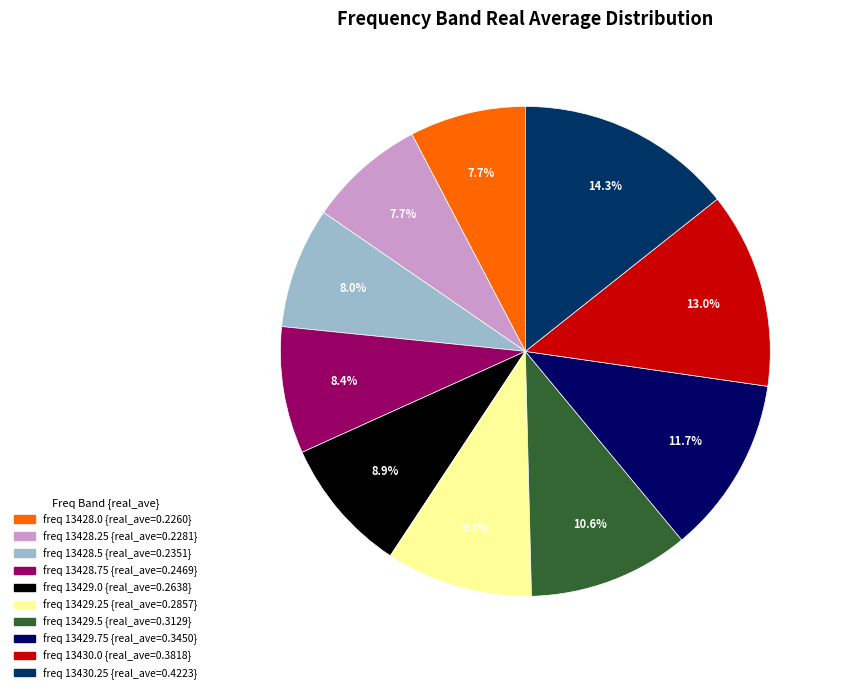

Does any single category account for the majority?

No